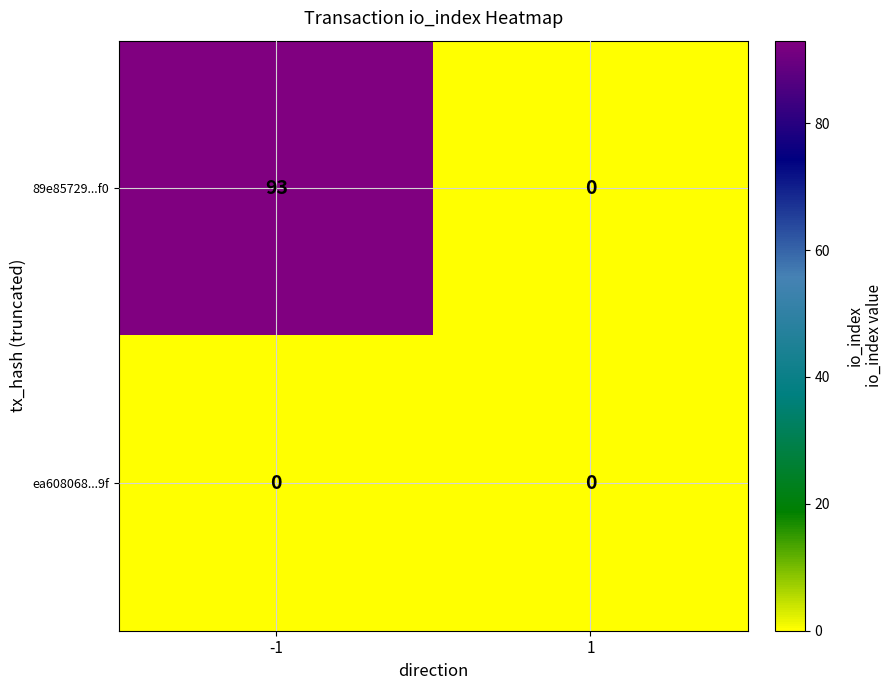

Rank the series by their average value, from lowest to highest.

ea608068...9f, 89e85729...f0